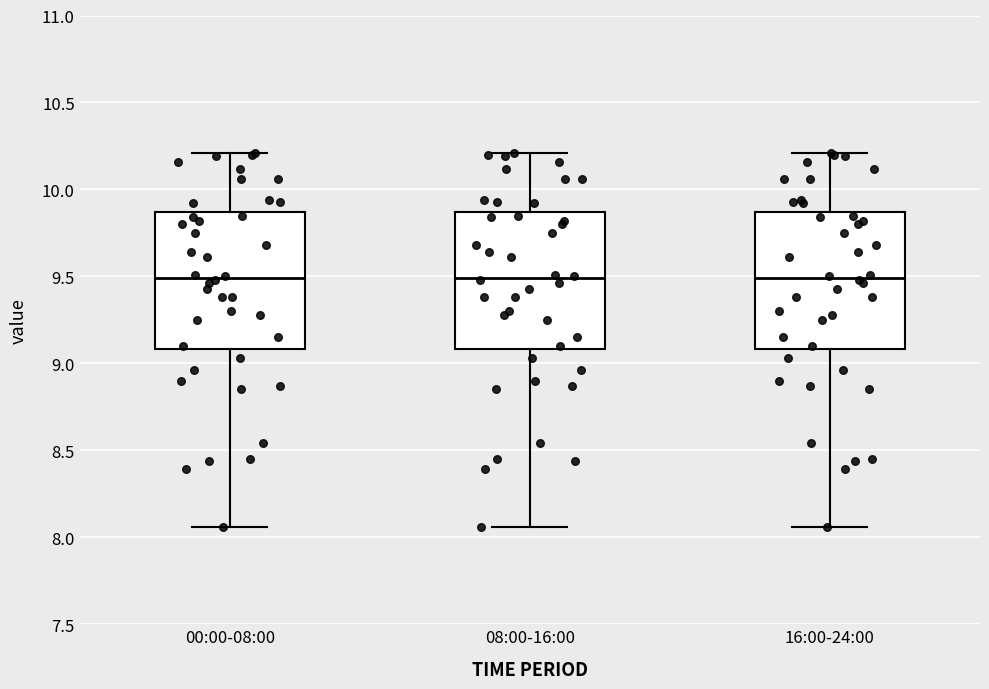

Reading left to right, read every box against the y-axis: the position of its median line, the range the box covers, and the ends of its whiskers. The values are not printed on the chart, so give them approximately, as read against the axis.

00:00-08:00: median 9.50, box 9.10 to 9.85, whiskers 8.05 to 10.20
08:00-16:00: median 9.50, box 9.10 to 9.85, whiskers 8.05 to 10.20
16:00-24:00: median 9.50, box 9.10 to 9.85, whiskers 8.05 to 10.20